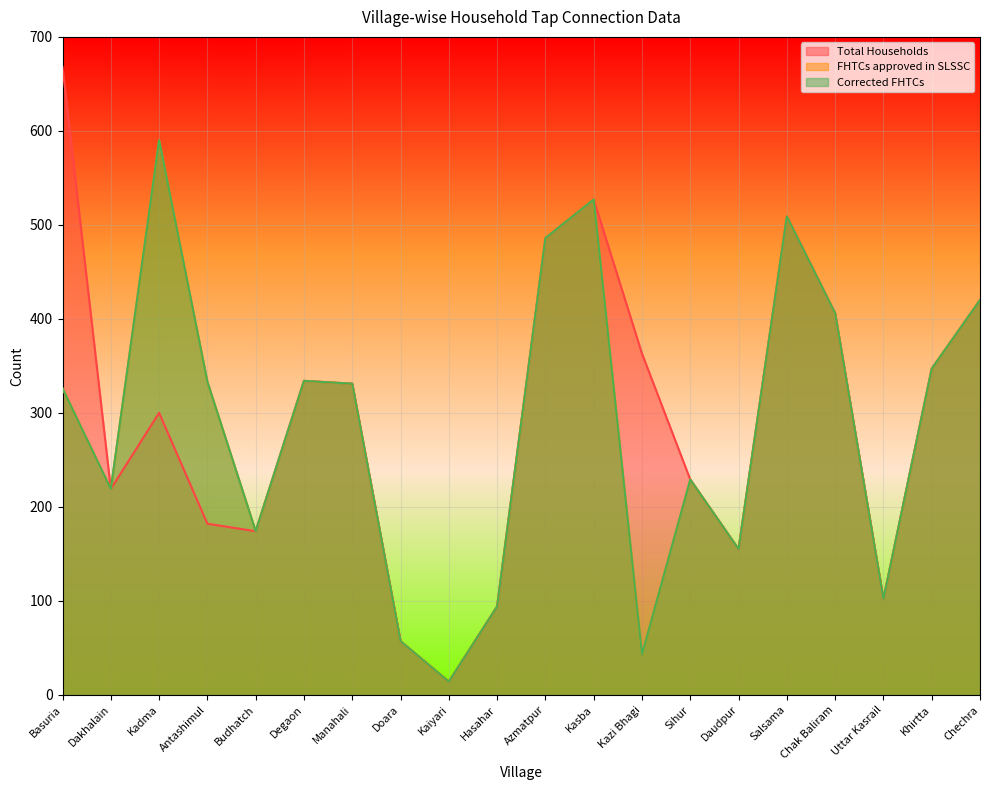

What is the maximum value for FHTCs approved in SLSSC?

590